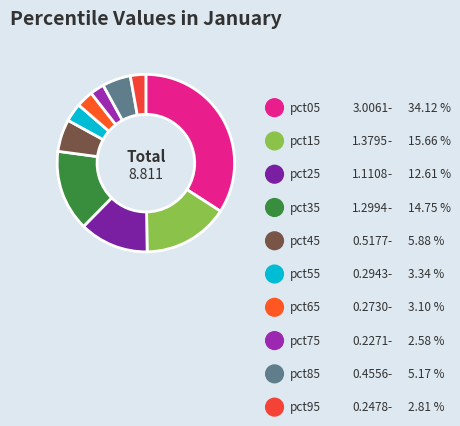

Count the number of slices in the pie.

10